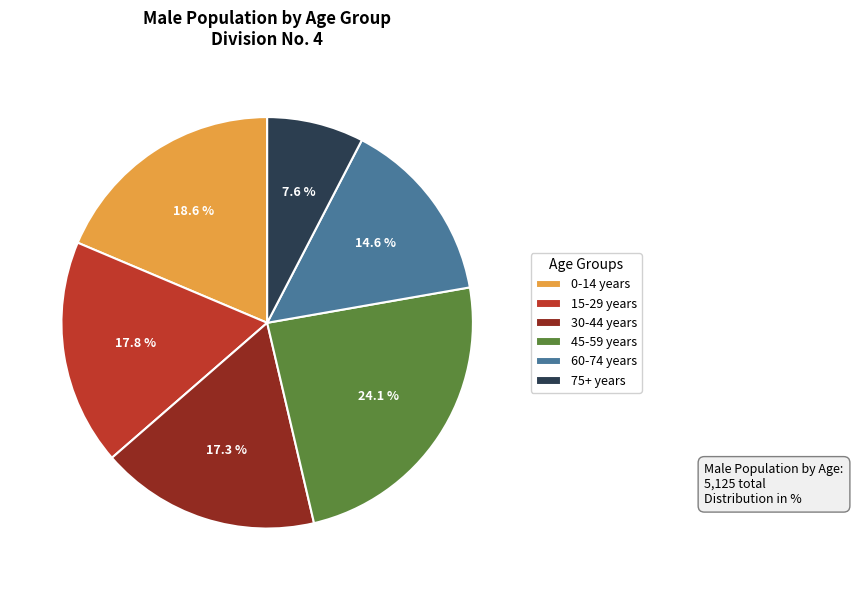

What portion of the pie excludes 45-59 years?

75.9%